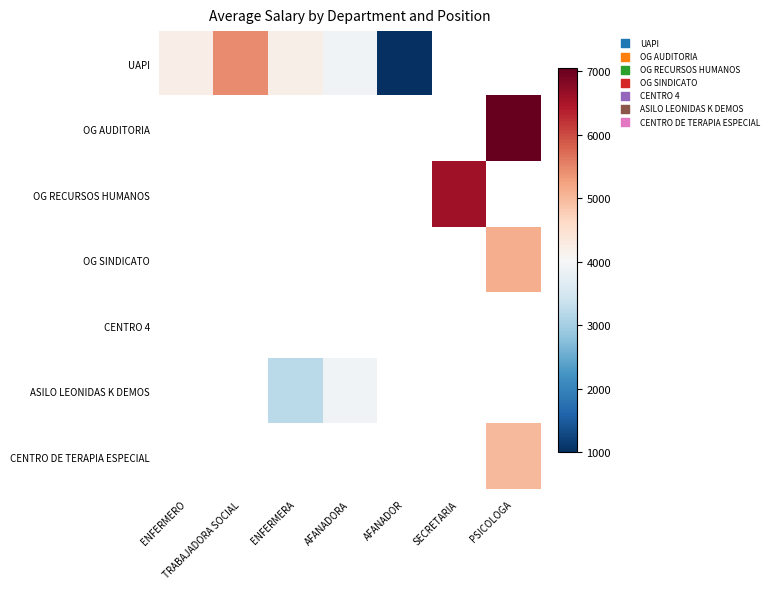

How many positive values does the UAPI series have?

5